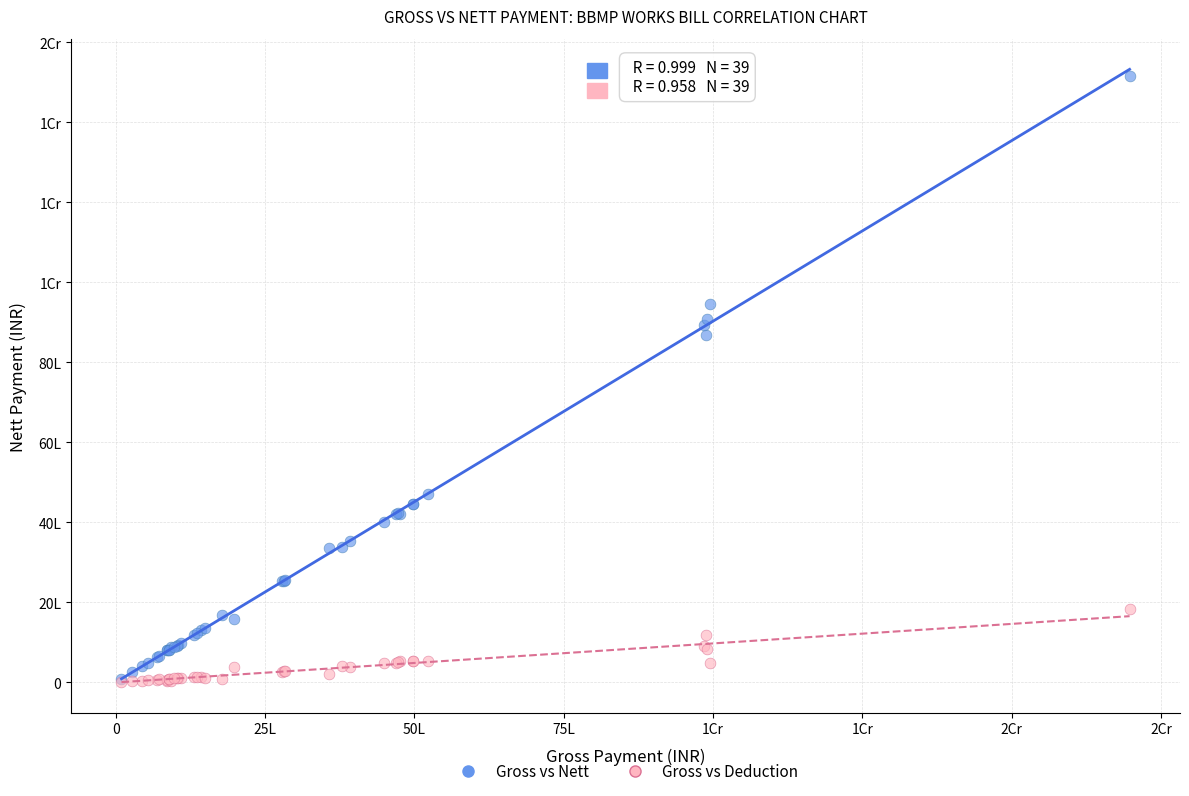

What are all the series names shown in the legend?

Gross vs Nett, Gross vs Deduction